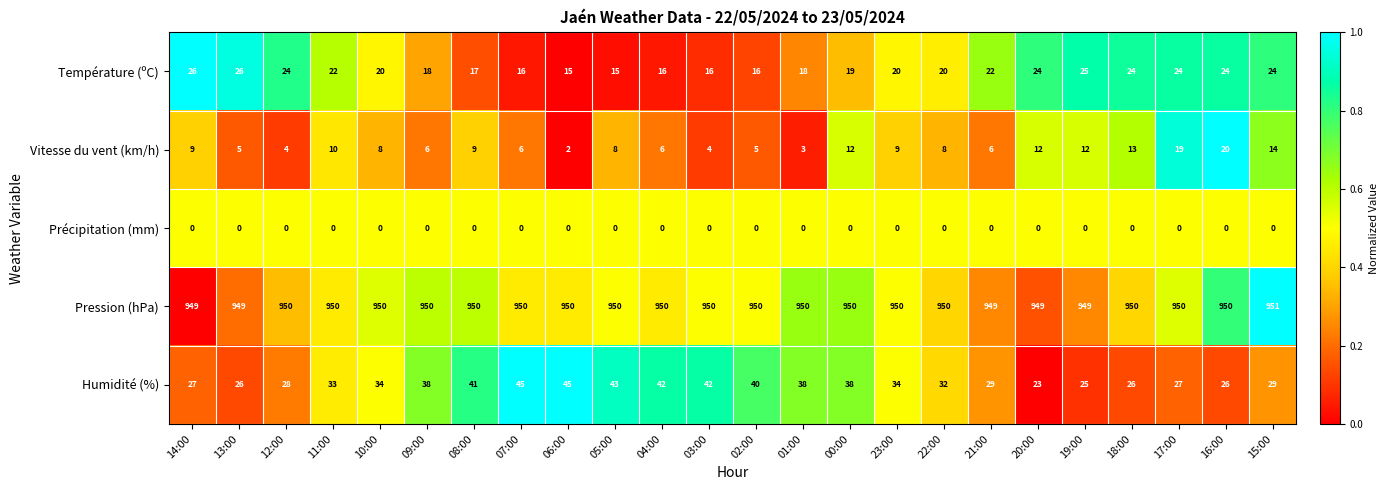

Which series has the largest total across all categories?

Pression (hPa)